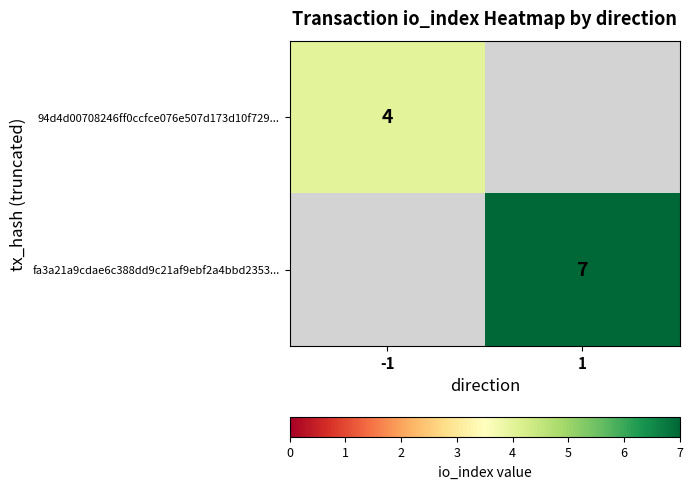

Which has a higher value, -1 or 1?

-1